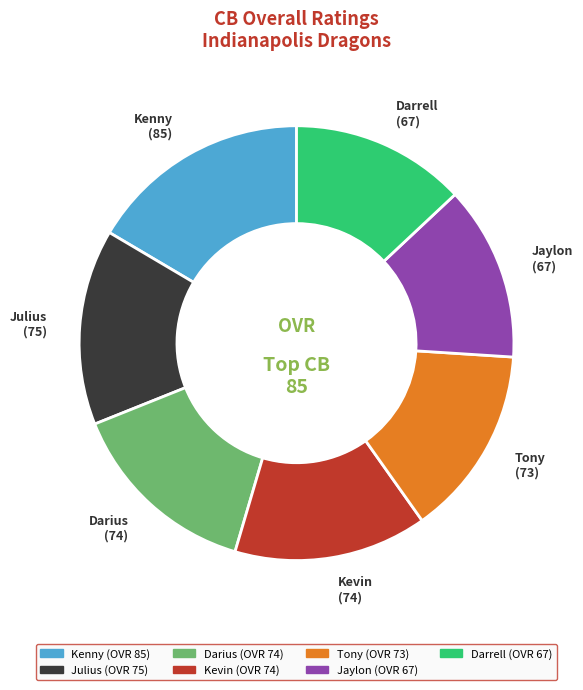

Is the sum of Tony and Julius greater than half?

No